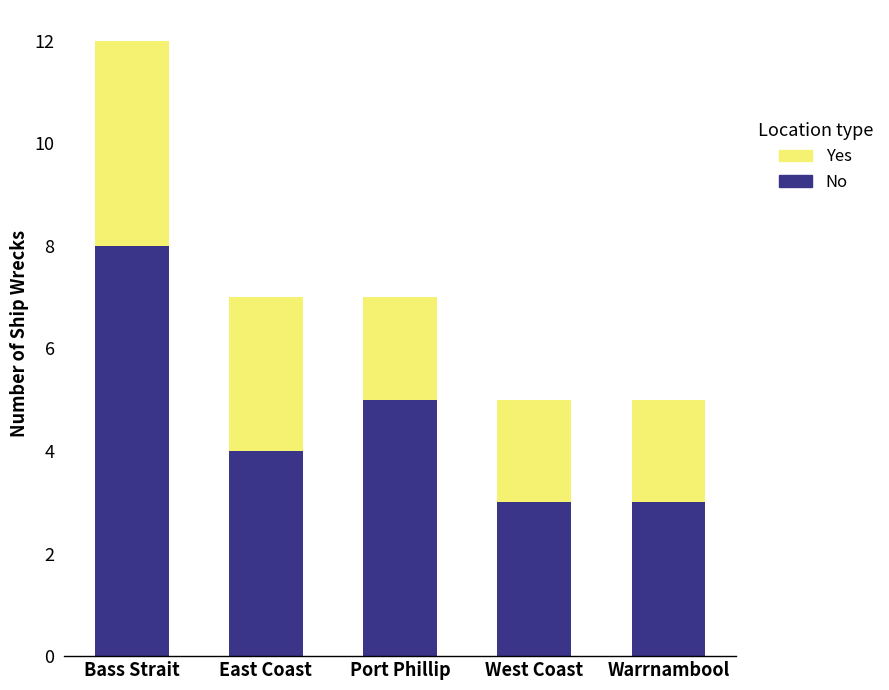

What is the sum of the No values at Port Phillip and West Coast?

8